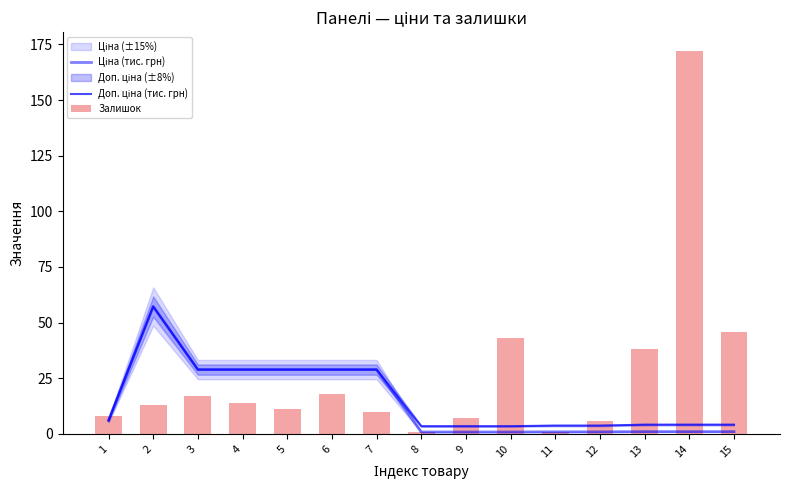

What is the value of the Залишок bar at the 9th from the left?

7.0